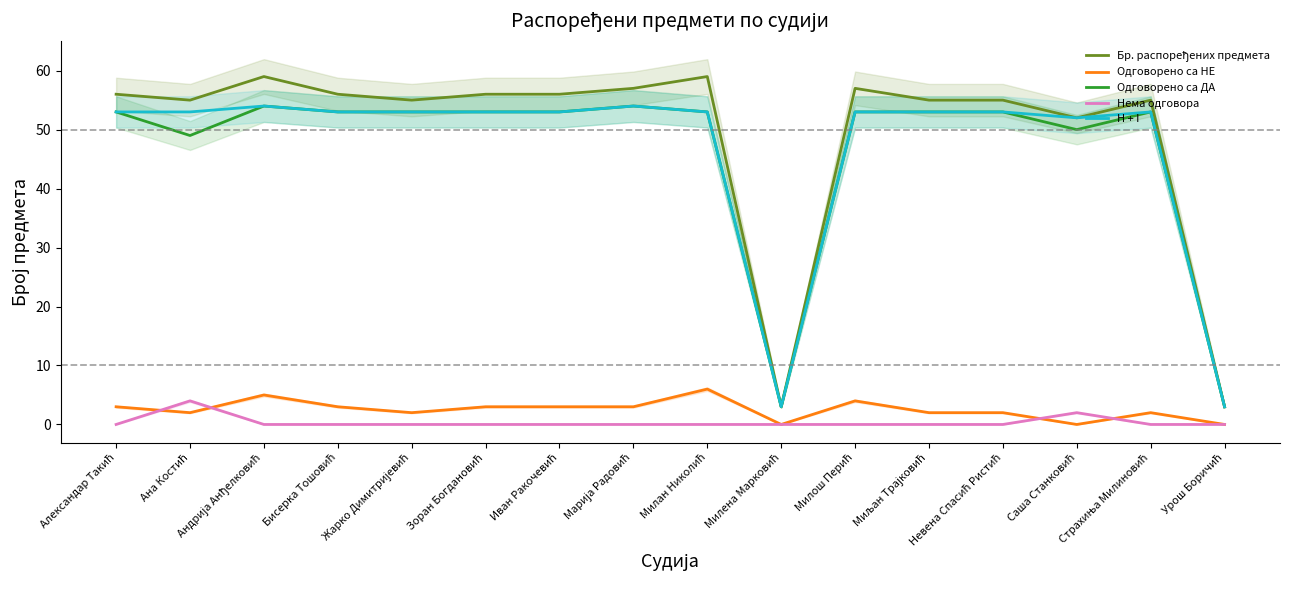

How many values in the Одговорено са ДА series are below 53?

4